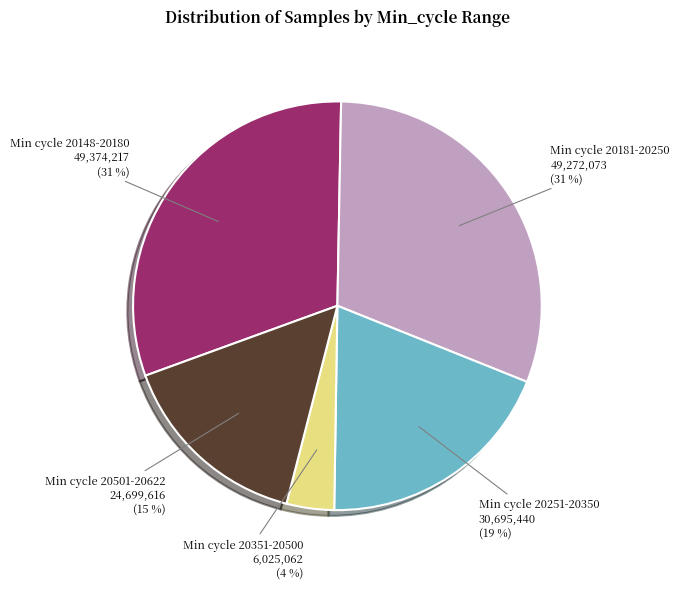

To the nearest percent, what is the average slice percentage?

20%